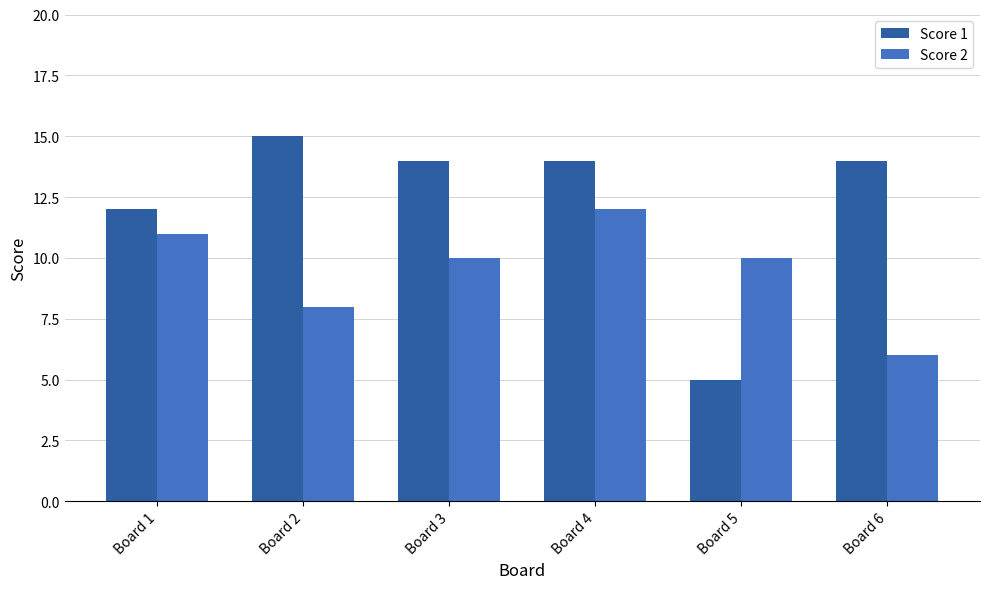

Reading right to left, what are all the values shown in this chart?

Score 1: 14	5	14	14	15	12
Score 2: 6	10	12	10	8	11